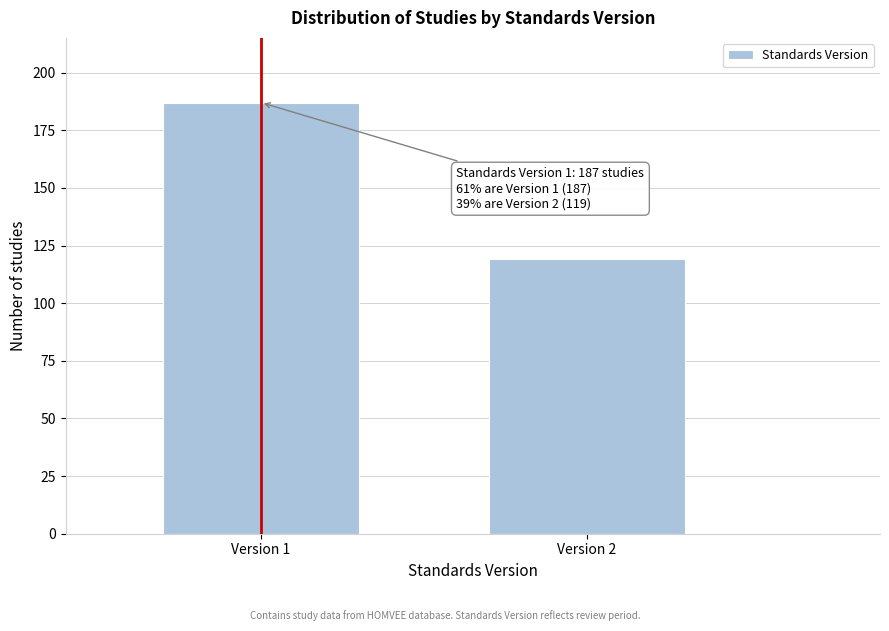

Reading left to right, list all the values displayed in this chart.

187	119